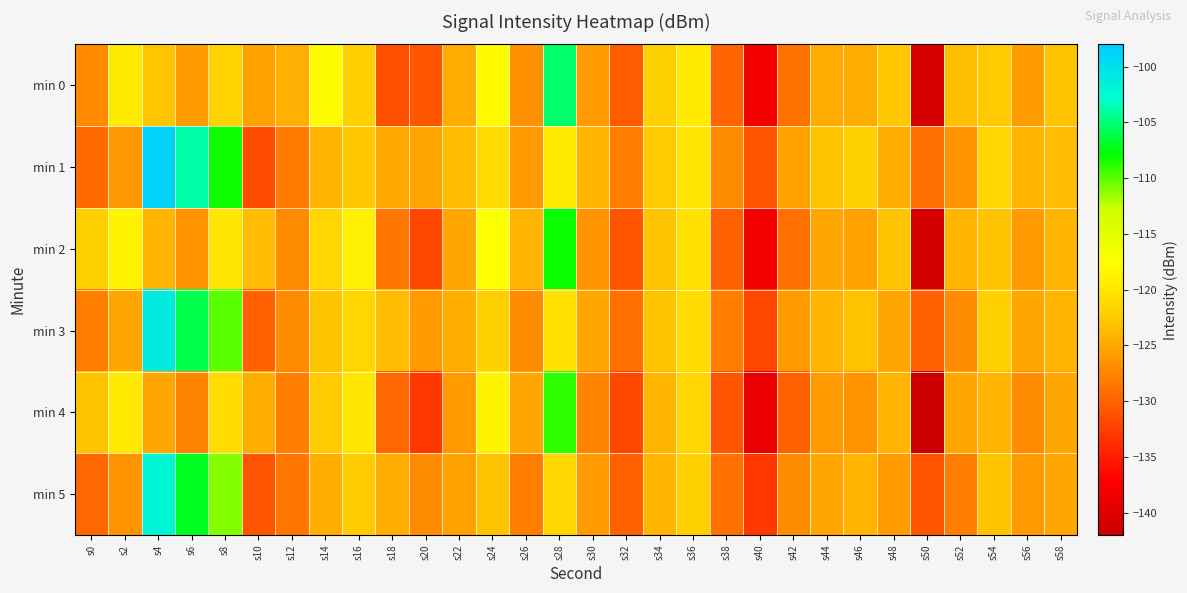

Reading left to right, what are all the values shown in this chart?

min 0: s0=-127.1	s2=-119.4	s4=-122.9	s6=-125.7	s8=-121.9	s10=-125.5	s12=-124.4	s14=-117.9	s16=-122.1	s18=-131.2	s20=-131.0	s22=-124.7	s24=-118.1	s26=-126.6	s28=-105.3	s30=-126.0	s32=-130.3	s34=-122.0	s36=-119.6	s38=-129.9	s40=-137.8	s42=-128.9	s44=-124.8	s46=-124.8	s48=-122.6	s50=-140.9	s52=-123.4	s54=-122.4	s56=-125.8	s58=-123.0
min 1: s0=-129.4	s2=-126.2	s4=-98.8	s6=-103.7	s8=-108.2	s10=-131.7	s12=-128.1	s14=-124.1	s16=-122.6	s18=-124.8	s20=-125.0	s22=-123.5	s24=-121.0	s26=-126.0	s28=-119.5	s30=-124.0	s32=-128.0	s34=-122.5	s36=-120.0	s38=-127.0	s40=-131.0	s42=-125.5	s44=-123.0	s46=-122.0	s48=-124.5	s50=-129.0	s52=-126.5	s54=-121.5	s56=-124.0	s58=-123.5
min 2: s0=-122.0	s2=-118.5	s4=-124.0	s6=-126.5	s8=-120.0	s10=-123.5	s12=-127.0	s14=-121.5	s16=-119.0	s18=-128.5	s20=-132.0	s22=-125.0	s24=-117.5	s26=-124.0	s28=-108.0	s30=-126.5	s32=-131.0	s34=-123.0	s36=-120.5	s38=-130.0	s40=-138.0	s42=-129.0	s44=-125.0	s46=-125.5	s48=-123.0	s50=-141.0	s52=-124.0	s54=-123.0	s56=-126.0	s58=-124.0
min 3: s0=-128.0	s2=-125.0	s4=-101.0	s6=-106.0	s8=-110.0	s10=-130.0	s12=-127.0	s14=-123.0	s16=-121.5	s18=-123.5	s20=-126.0	s22=-124.5	s24=-122.0	s26=-127.0	s28=-120.5	s30=-125.0	s32=-129.0	s34=-123.0	s36=-121.0	s38=-128.0	s40=-132.0	s42=-126.0	s44=-124.0	s46=-123.0	s48=-125.0	s50=-130.0	s52=-127.0	s54=-122.0	s56=-125.0	s58=-124.0
min 4: s0=-123.0	s2=-119.5	s4=-125.0	s6=-127.5	s8=-121.0	s10=-124.5	s12=-128.0	s14=-122.5	s16=-120.0	s18=-129.5	s20=-133.0	s22=-126.0	s24=-118.5	s26=-125.0	s28=-109.0	s30=-127.5	s32=-132.0	s34=-124.0	s36=-121.5	s38=-131.0	s40=-139.0	s42=-130.0	s44=-126.0	s46=-126.5	s48=-124.0	s50=-142.0	s52=-125.0	s54=-124.0	s56=-127.0	s58=-125.0
min 5: s0=-129.5	s2=-126.5	s4=-102.0	s6=-107.0	s8=-111.0	s10=-131.0	s12=-128.5	s14=-124.5	s16=-122.5	s18=-124.5	s20=-127.0	s22=-125.5	s24=-123.0	s26=-128.0	s28=-121.5	s30=-126.0	s32=-130.0	s34=-124.0	s36=-122.0	s38=-129.0	s40=-133.0	s42=-127.0	s44=-125.0	s46=-124.0	s48=-126.0	s50=-131.0	s52=-128.0	s54=-123.0	s56=-126.0	s58=-125.0